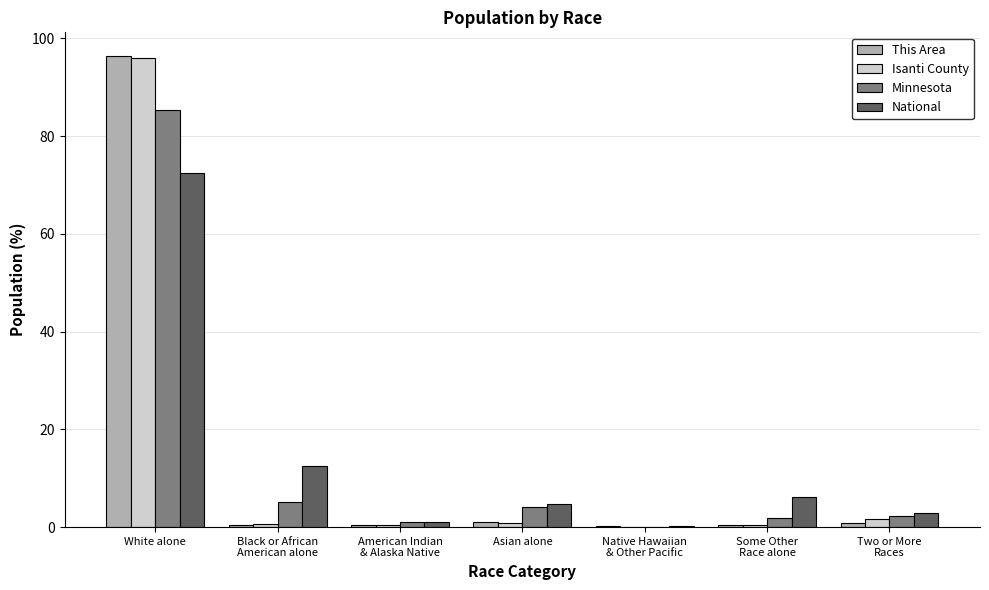

What is the sum of all National values?

100.0